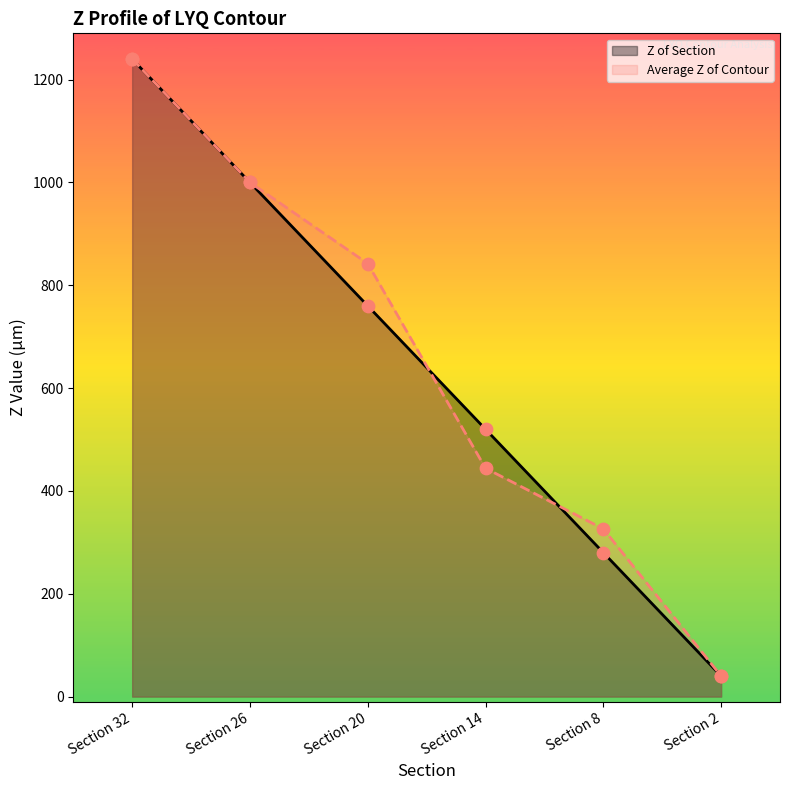

Which series contains the highest Y value?

Average Z of Contour